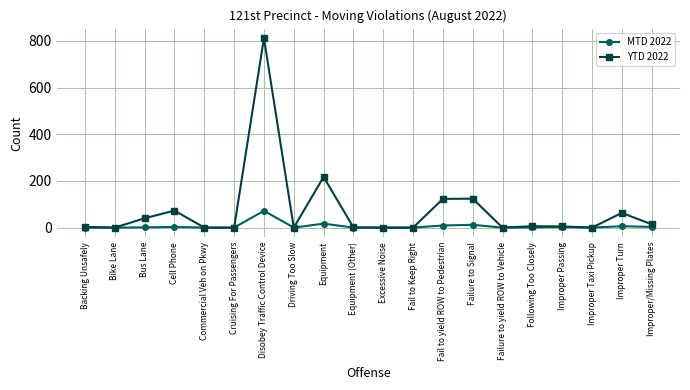

At which category does the chart reach its peak across all series?

Disobey Traffic Control Device